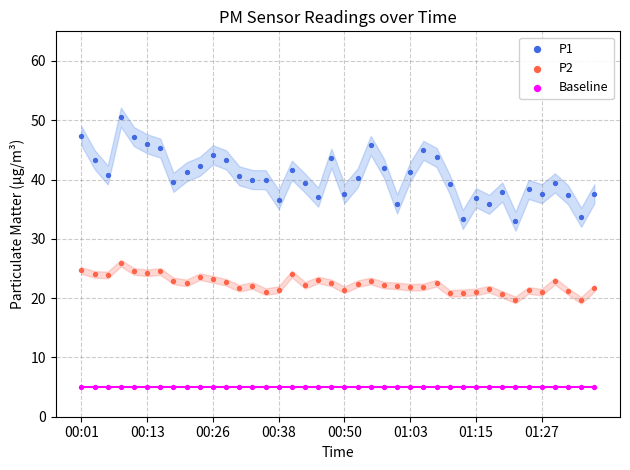

Which series contains the lowest Y value?

Baseline